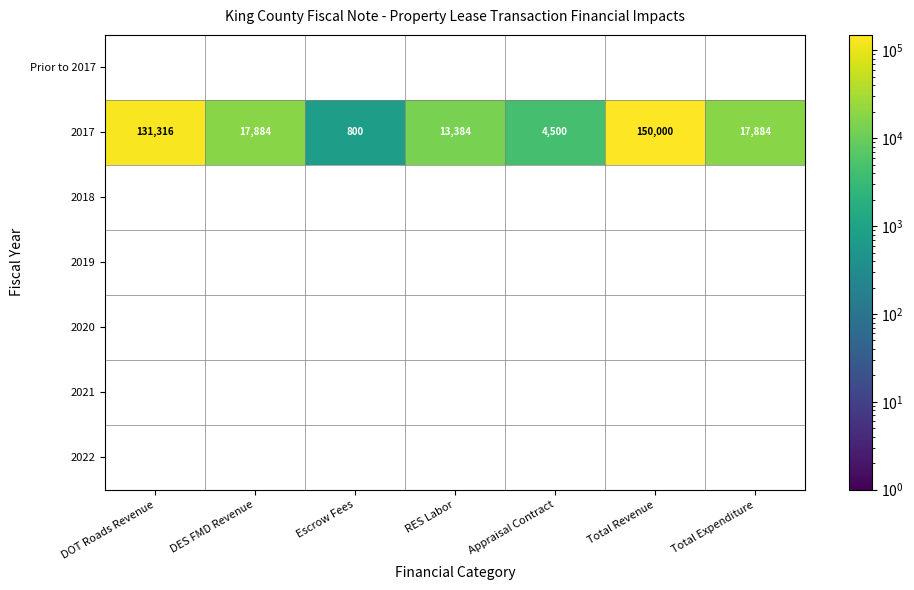

Between DES FMD Revenue and DOT Roads Revenue, which is larger?

DOT Roads Revenue